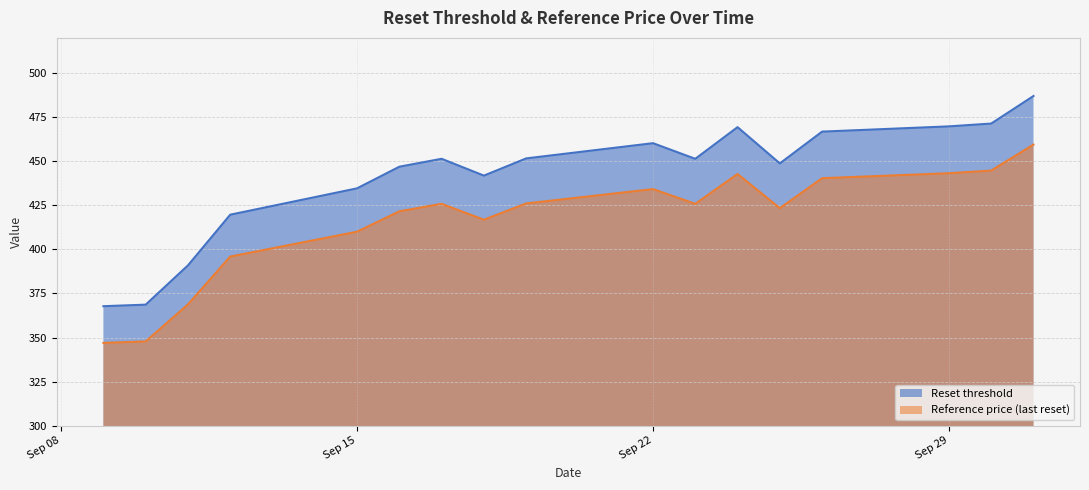

What is the sum of the Reference price (last reset) values at 2025-09-30 and 2025-09-16?

866.3